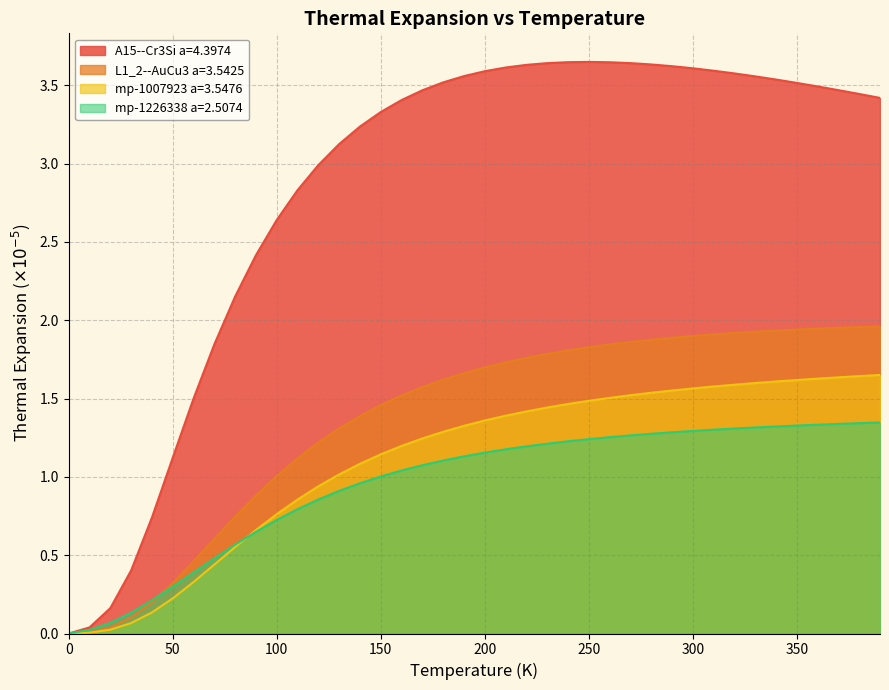

Which series has the largest range (max minus min)?

A15--Cr3Si a=4.3974